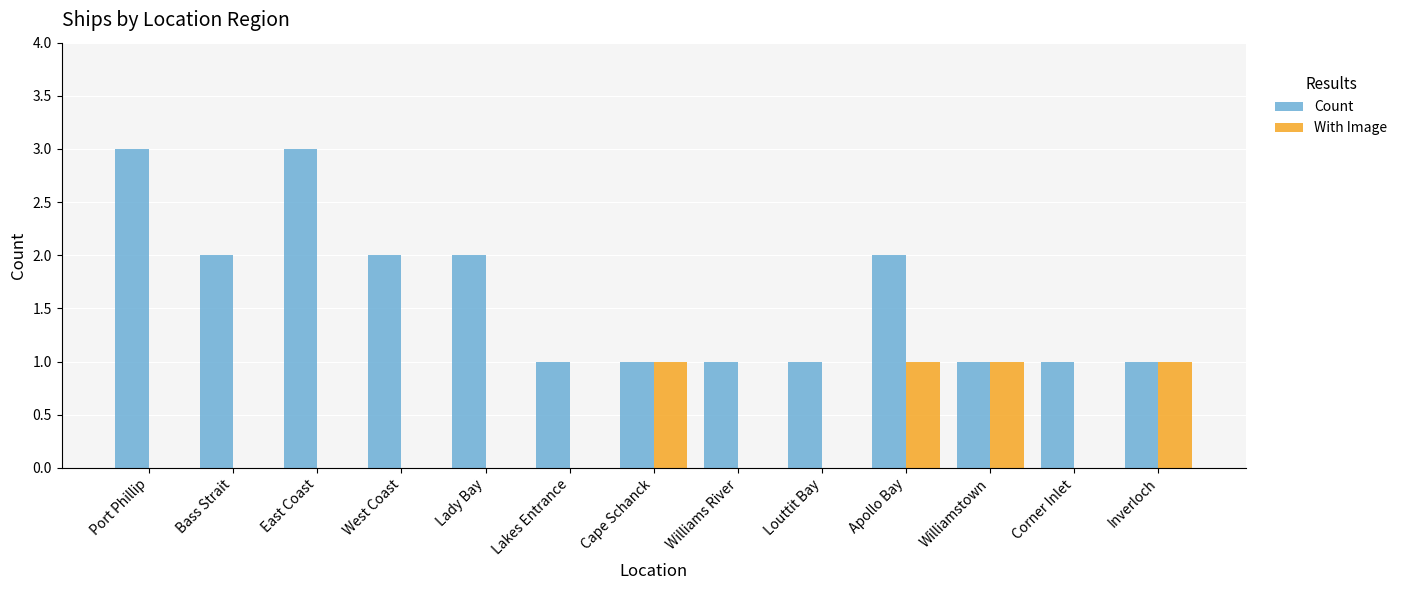

What is the maximum value for Count?

3